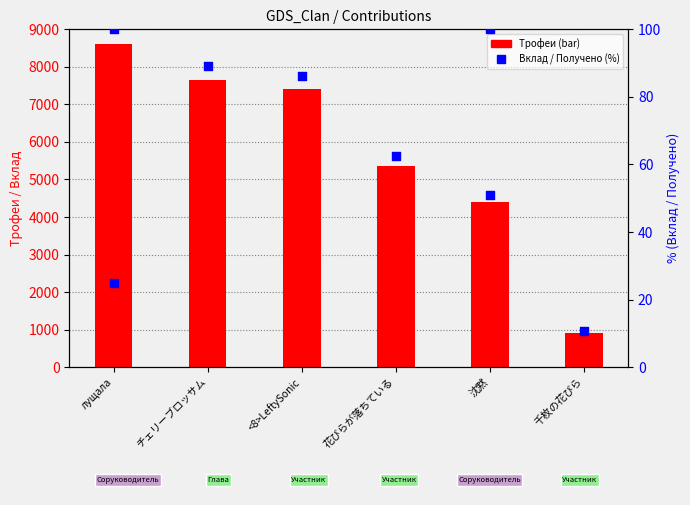

What are all the series names shown in the legend?

Трофеи, Вклад